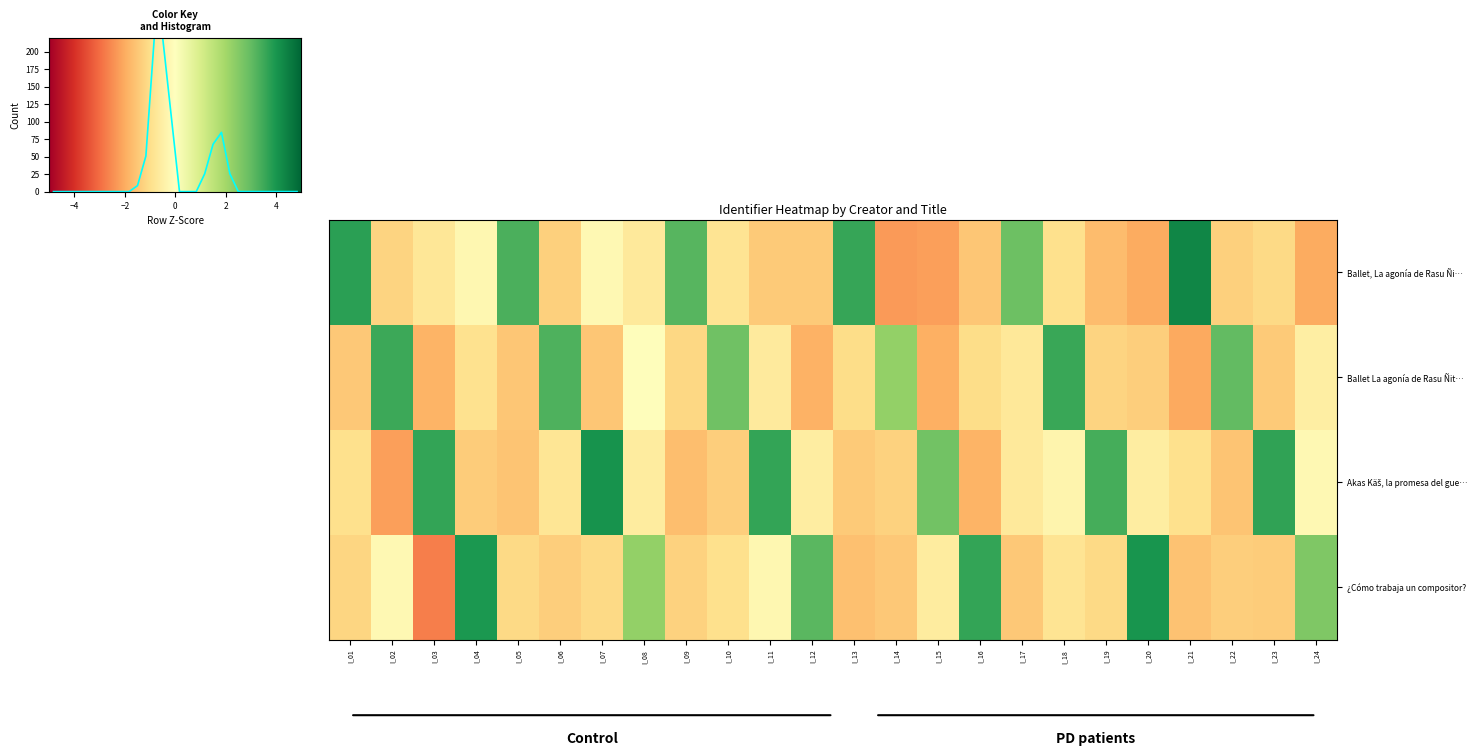

At how many categories does at least one series exceed 0?

24